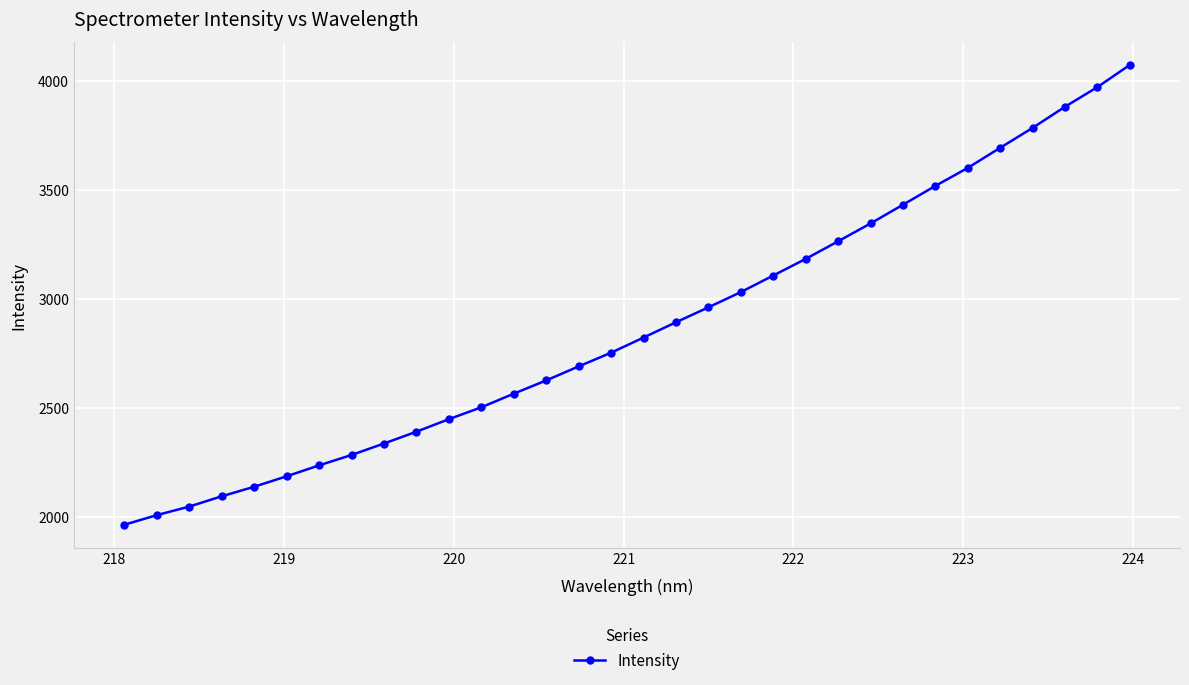

What is the value of the 11th point from the left?

2449.0